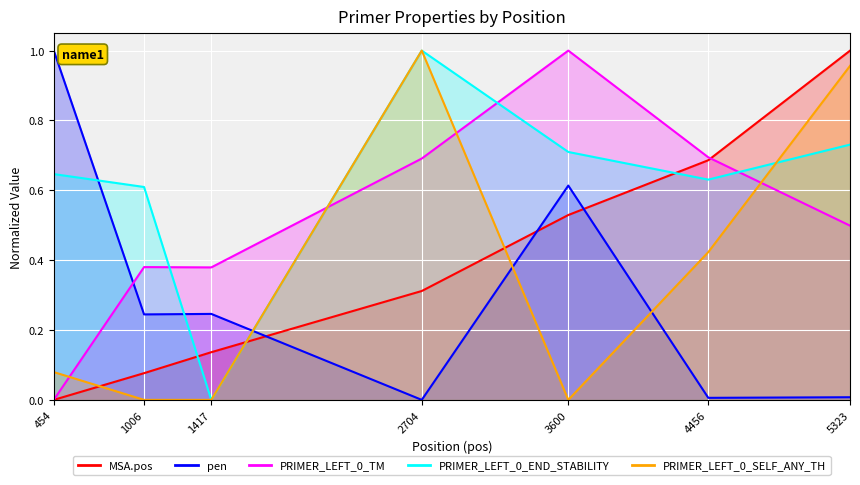

Is it true that PRIMER_LEFT_0_TM equals 1.2 at 4456?

False